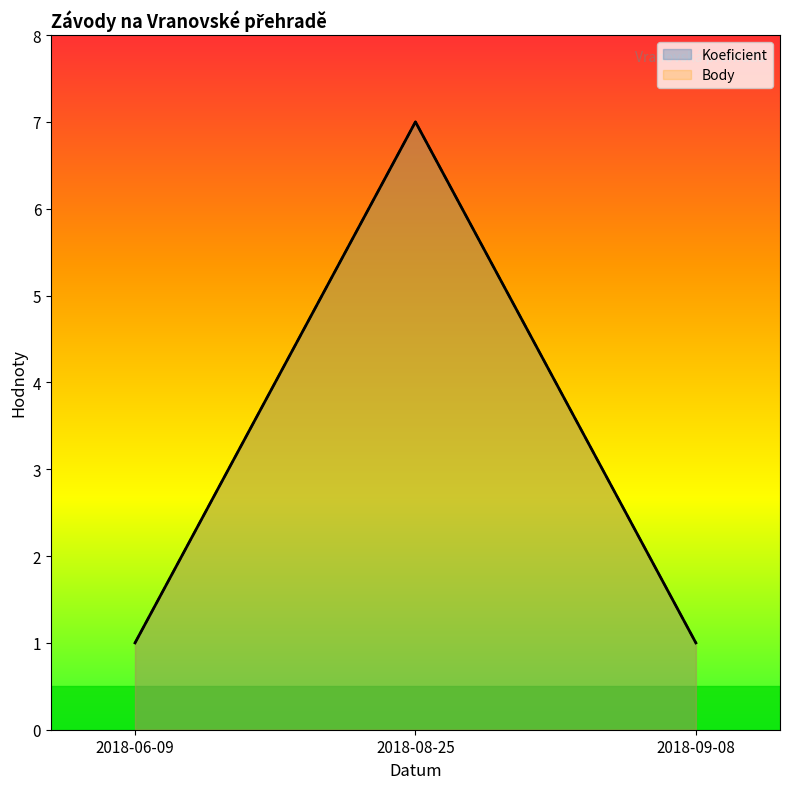

Reading left to right, extract all data points from this chart.

Koeficient: 2018-06-09=1	2018-08-25=7	2018-09-08=1
Body: 2018-06-09=1	2018-08-25=7	2018-09-08=1